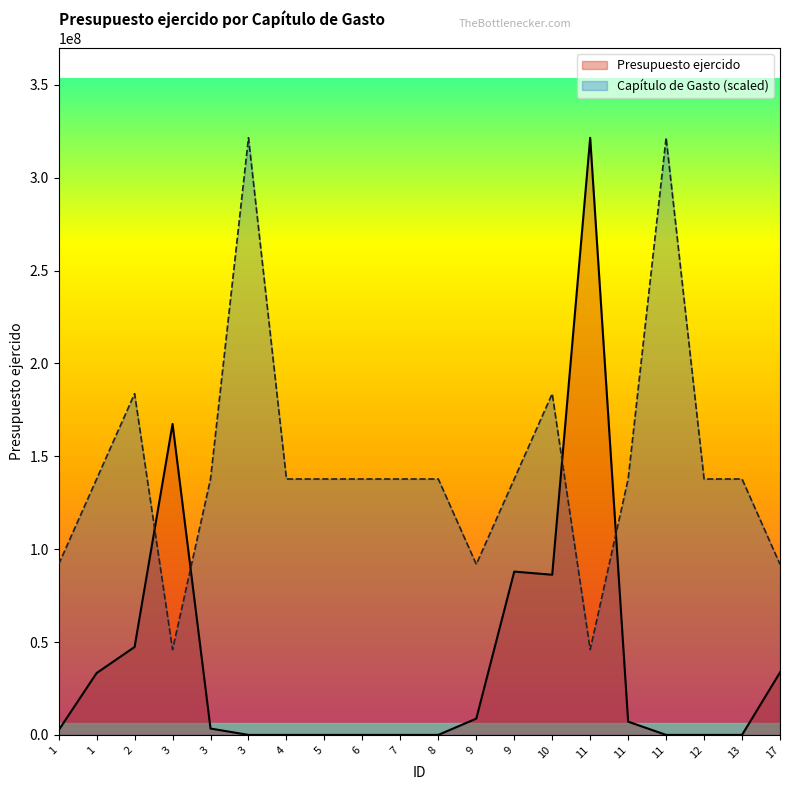

At 8, list the series in order from smallest to largest.

Presupuesto ejercido, Capítulo de Gasto (scaled)